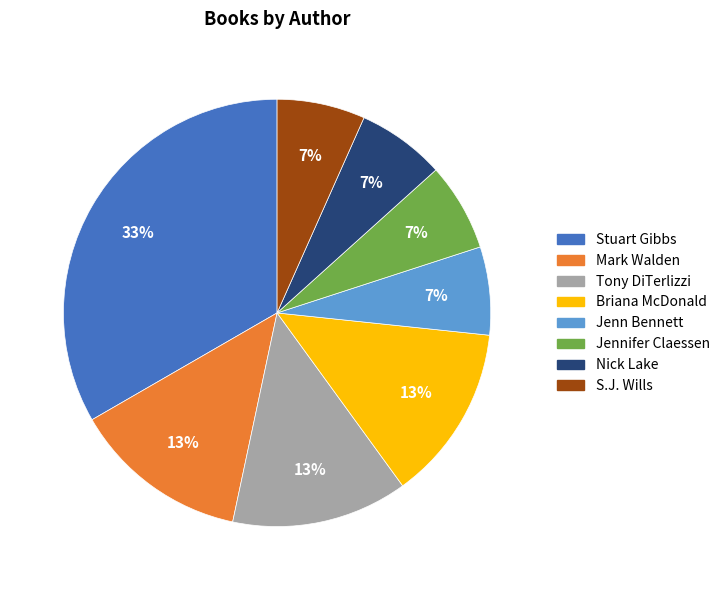

How many slices are in this pie chart?

8